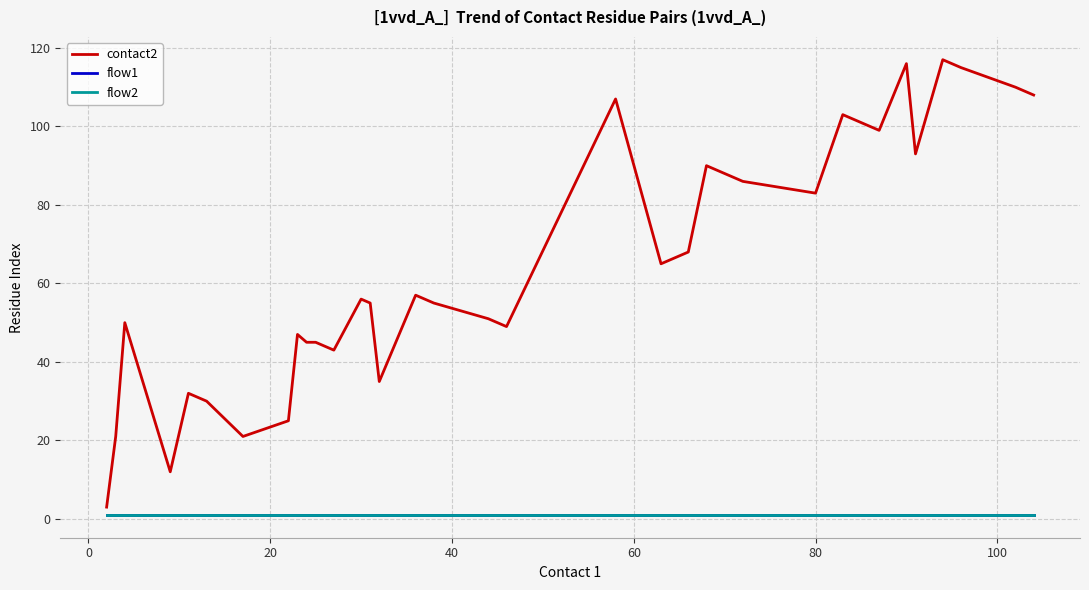

Reading left to right, extract all data points from this chart.

contact2: 3	21	50	12	32	30	21	25	47	45	45	43	56	55	35	57	55	51	49	107	65	68	90	88	86	83	103	101	99	116	93	117	115	110	108
flow1: 1	1	1	1	1	1	1	1	1	1	1	1	1	1	1	1	1	1	1	1	1	1	1	1	1	1	1	1	1	1	1	1	1	1	1
flow2: 1	1	1	1	1	1	1	1	1	1	1	1	1	1	1	1	1	1	1	1	1	1	1	1	1	1	1	1	1	1	1	1	1	1	1